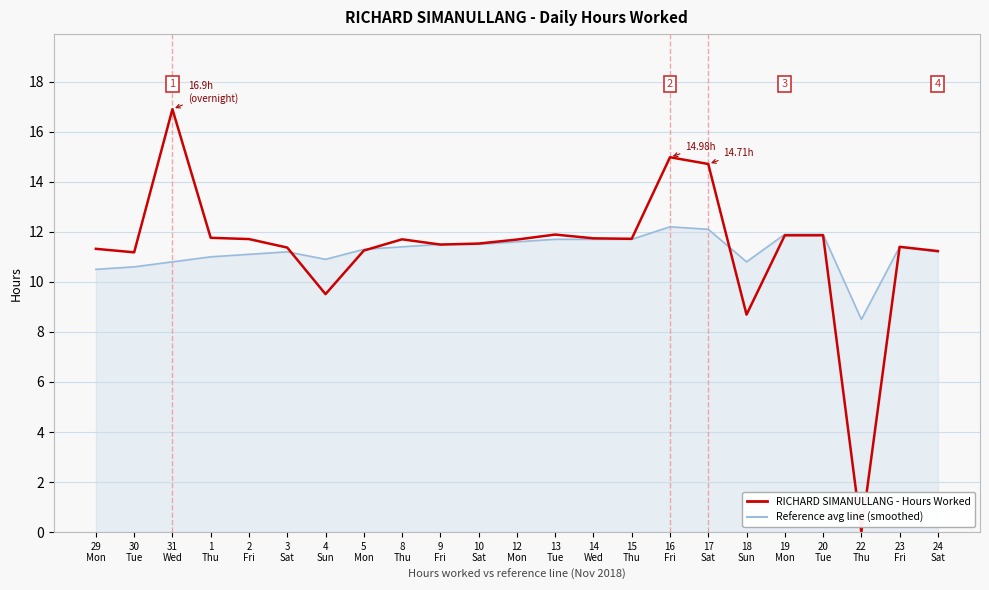

Which series has the widest spread of values?

RICHARD SIMANULLANG - Hours Worked